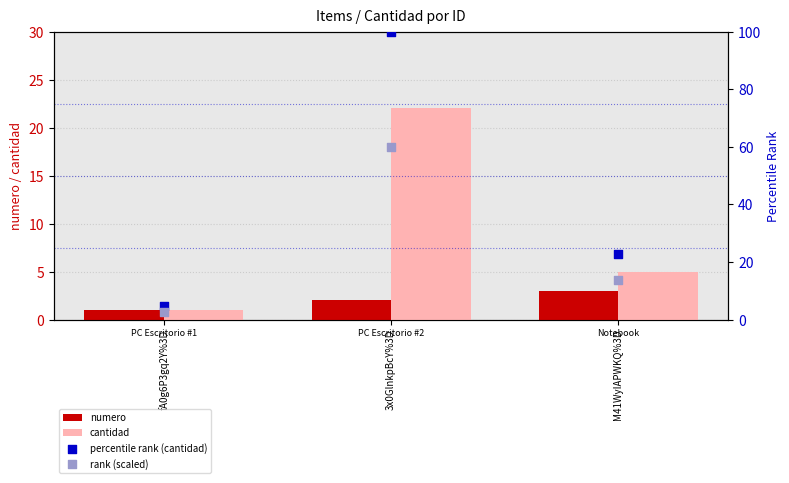

Which series has the largest Y range (max minus min)?

percentile rank (cantidad)